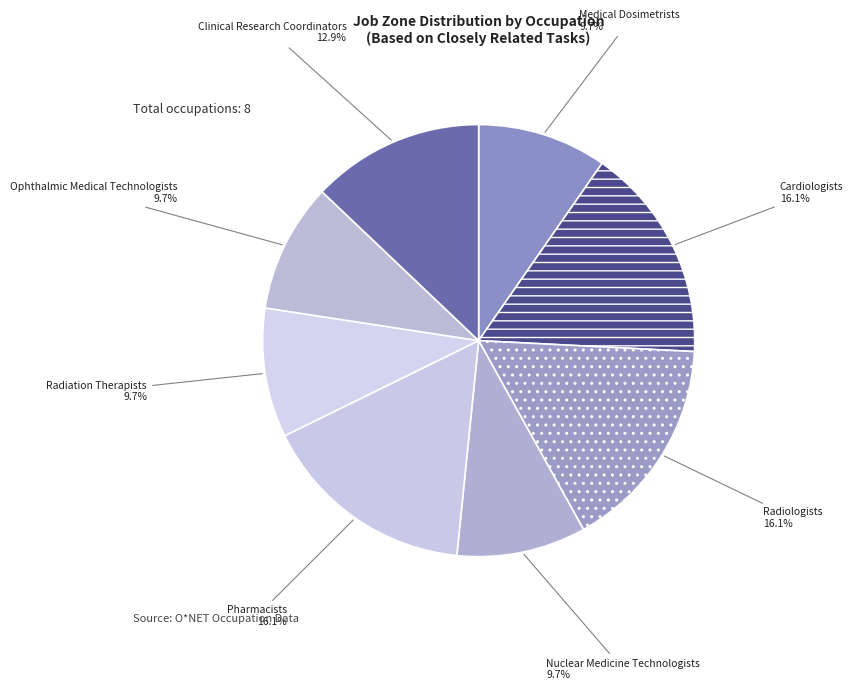

Does any single category account for the majority?

No